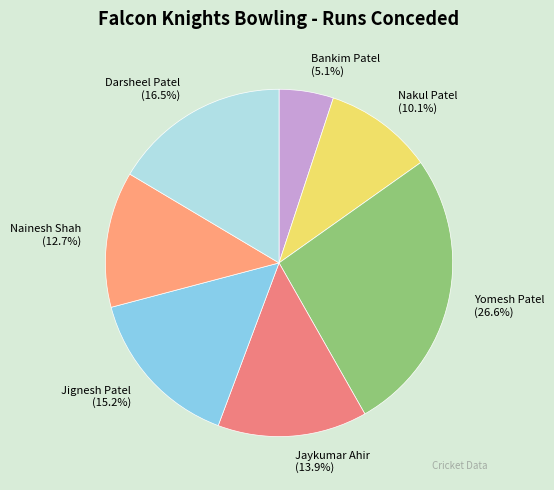

What percentage do Nainesh Shah (12.7%) and Jaykumar Ahir (13.9%) together represent?

26.6%